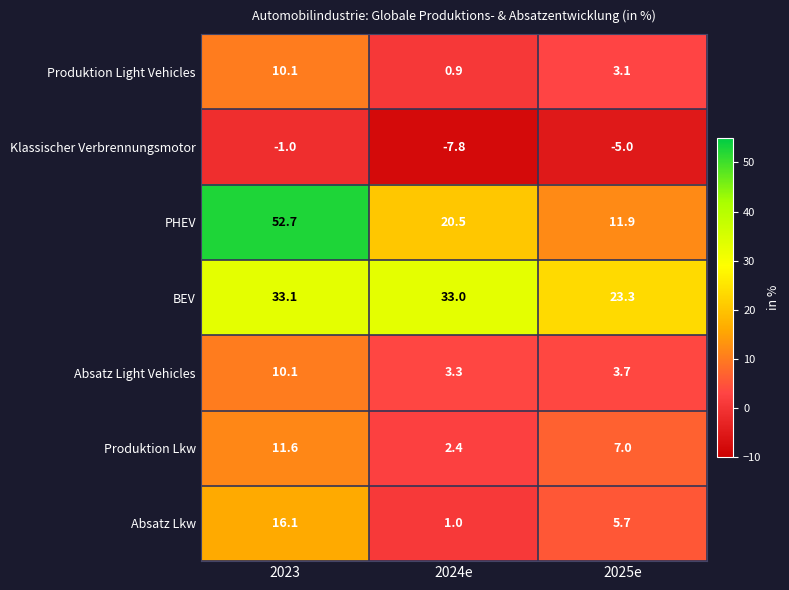

Reading left to right, transcribe all the data shown in this chart.

Produktion Light Vehicles: 2023=10.1	2024e=0.9	2025e=3.1
Klassischer Verbrennungsmotor: 2023=-1.0	2024e=-7.8	2025e=-5.0
PHEV: 2023=52.7	2024e=20.5	2025e=11.9
BEV: 2023=33.1	2024e=33.0	2025e=23.3
Absatz Light Vehicles: 2023=10.1	2024e=3.3	2025e=3.7
Produktion Lkw: 2023=11.6	2024e=2.4	2025e=7.0
Absatz Lkw: 2023=16.1	2024e=1.0	2025e=5.7